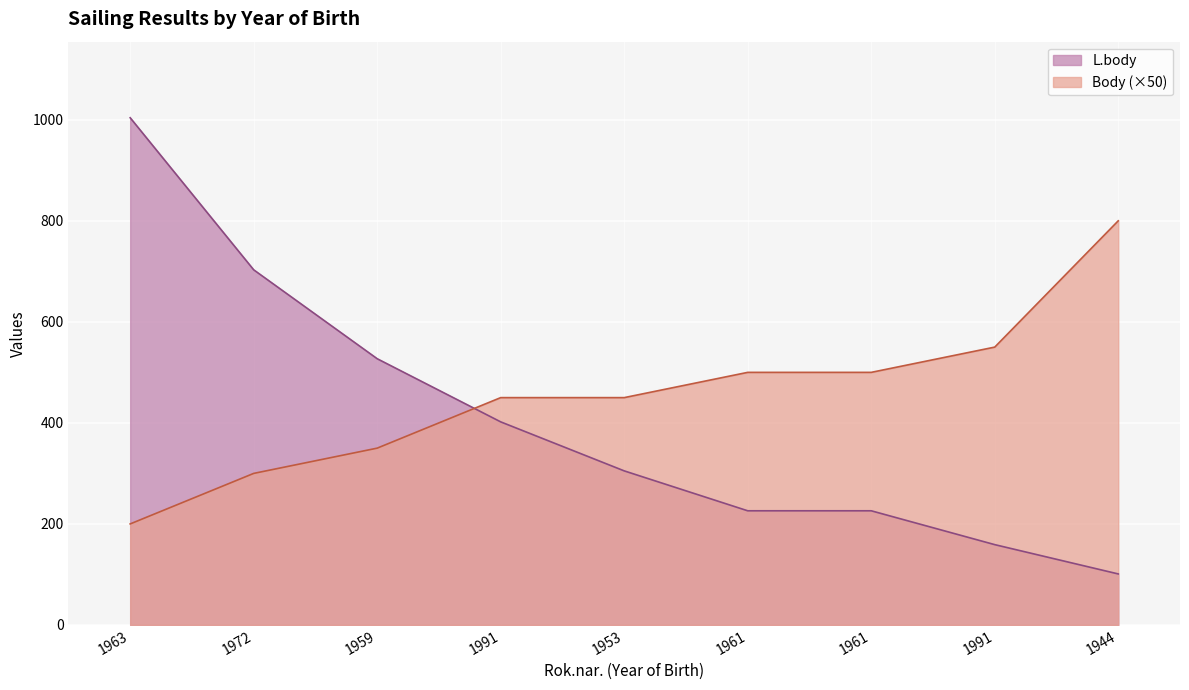

Which series has the widest spread of values?

L.body